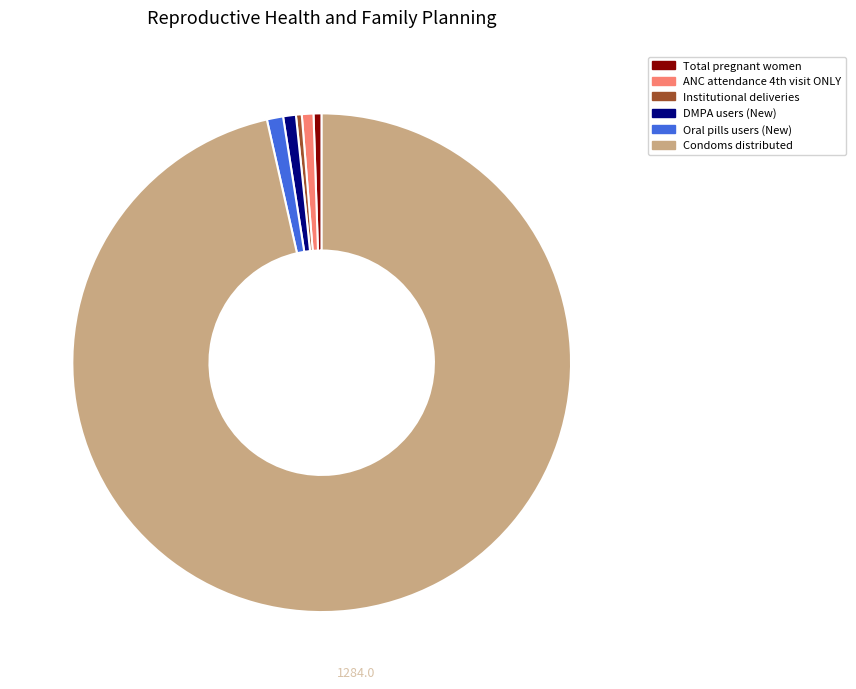

Does any single category account for the majority?

Yes